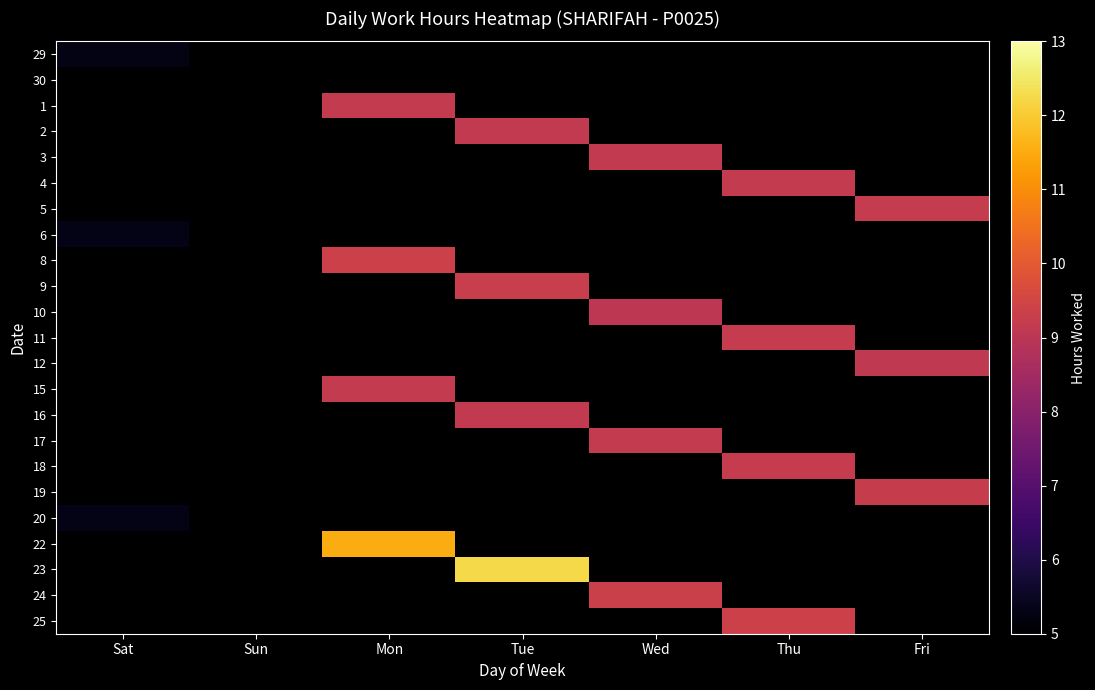

At which category is the sum across all series the highest?

Tue